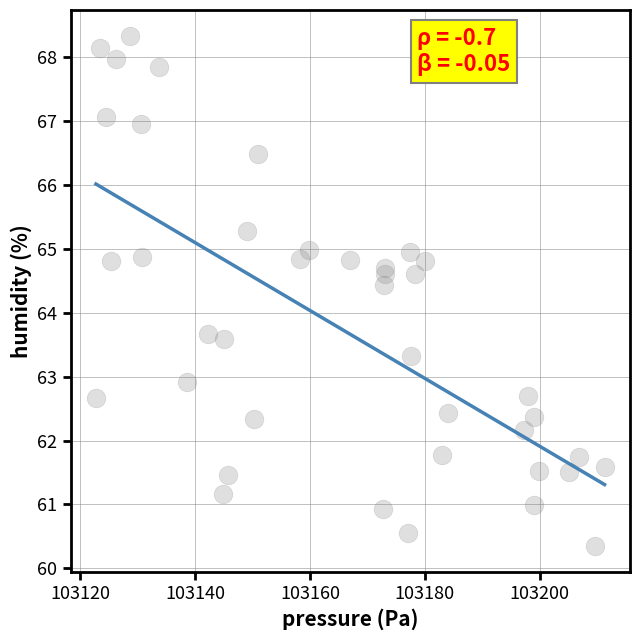

What is the range of X values (max minus min)?

88.5